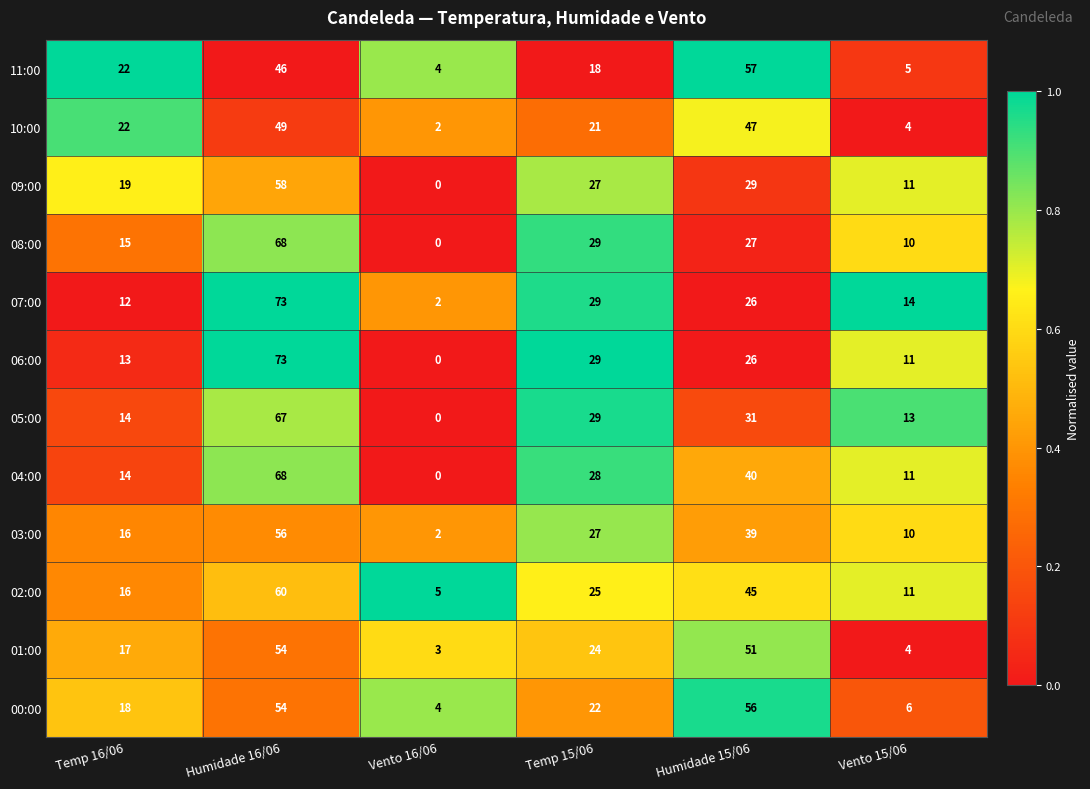

How many distinct data groups are displayed?

12